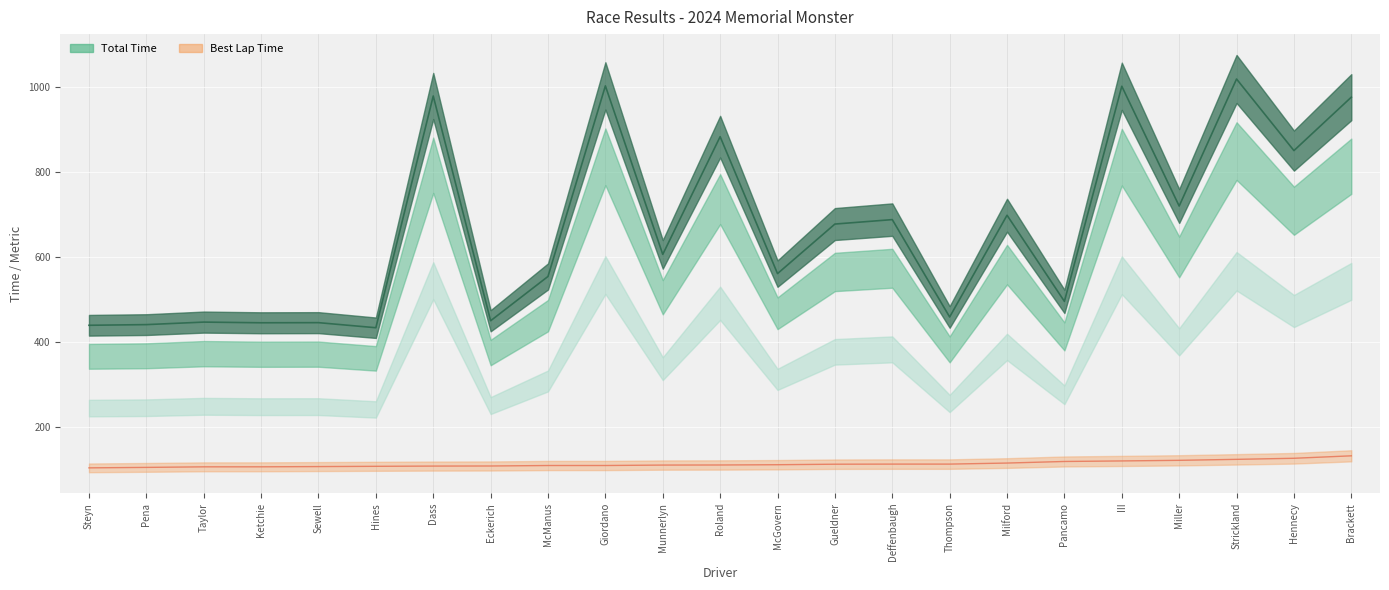

True or false: Total Laps and Total Distance cross at least once.

False